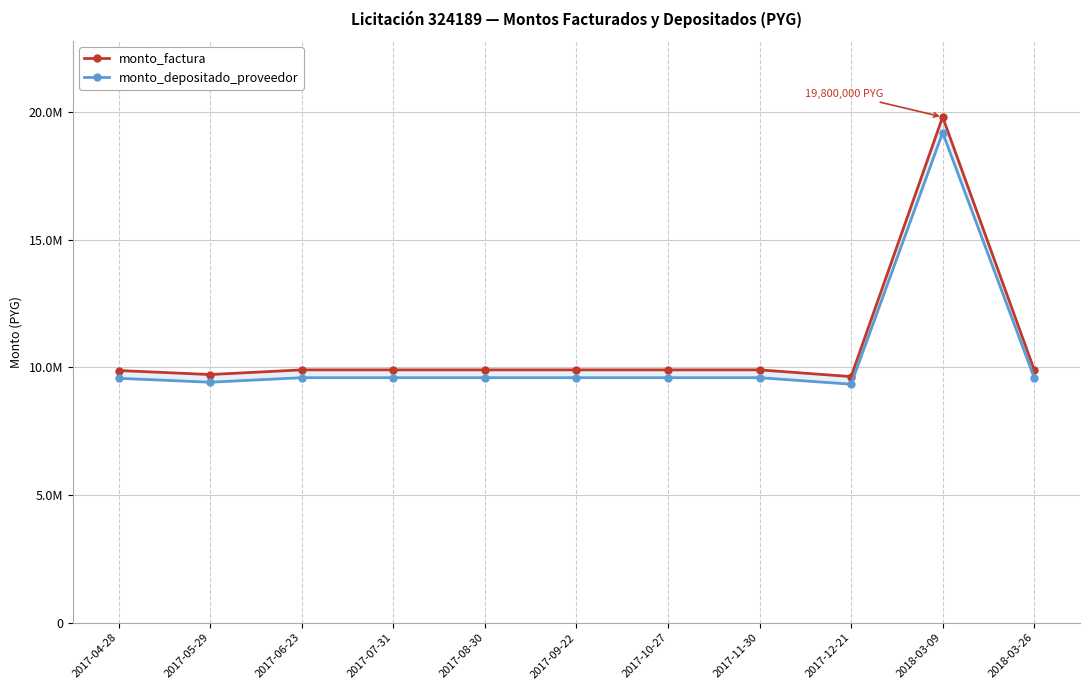

Reading left to right, transcribe all the data shown in this chart.

monto_factura: 2017-04-28=9875250	2017-05-29=9717400	2017-06-23=9900000	2017-07-31=9900000	2017-08-30=9900000	2017-09-22=9900000	2017-10-27=9900000	2017-11-30=9900000	2017-12-21=9637100	2018-03-09=19800000	2018-03-26=9900000
monto_depositado_proveedor: 2017-04-28=9570015	2017-05-29=9417044	2017-06-23=9594000	2017-07-31=9594000	2017-08-30=9594000	2017-09-22=9594000	2017-10-27=9594000	2017-11-30=9594000	2017-12-21=9339226	2018-03-09=19188000	2018-03-26=9594000